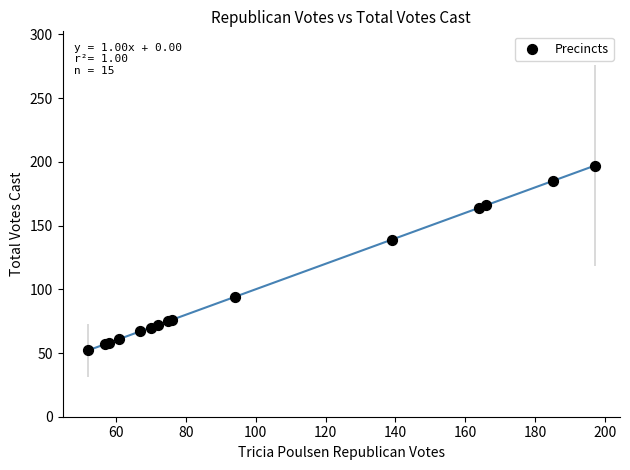

What Y value in the scatter plot is closest to 124?

139